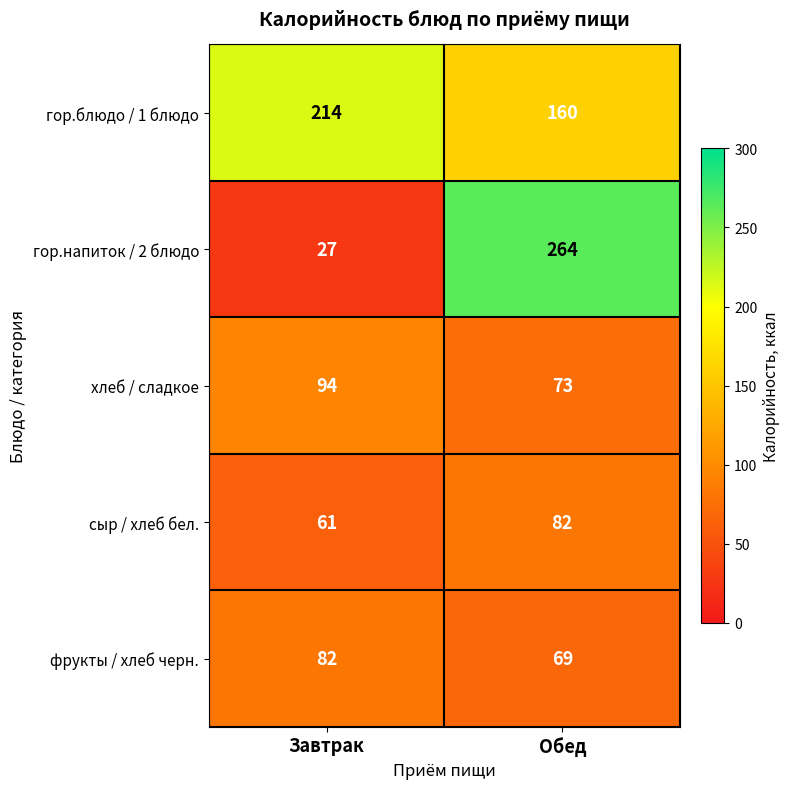

What is the minimum value shown in the chart?

27